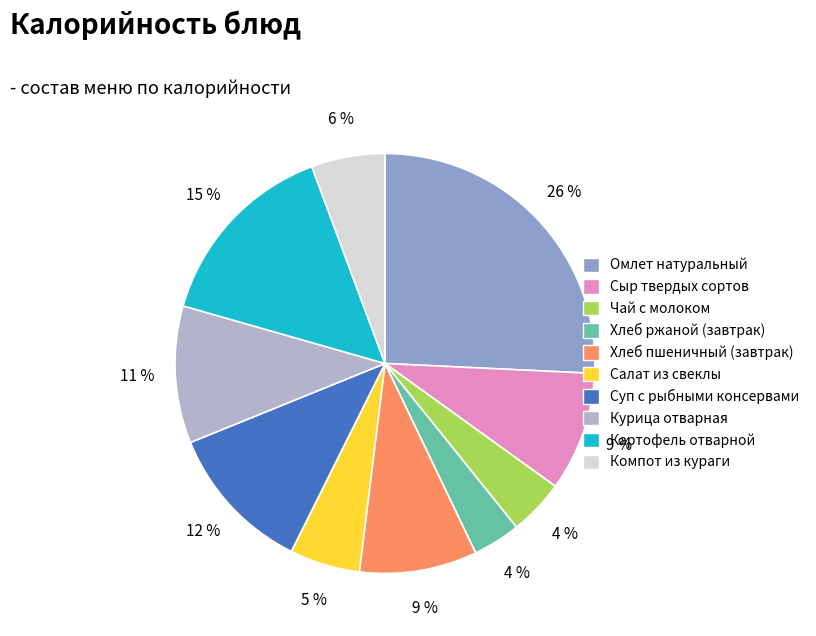

To the nearest percent, what is the difference between the Сыр твердых сортов and Чай с молоком slice percentages?

5%